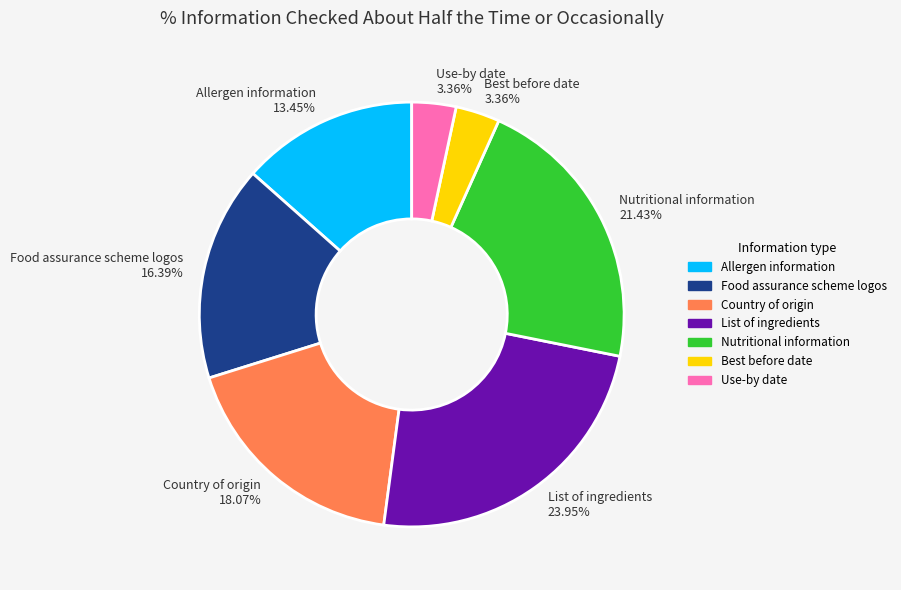

Which category has the biggest portion of the pie?

List of ingredients